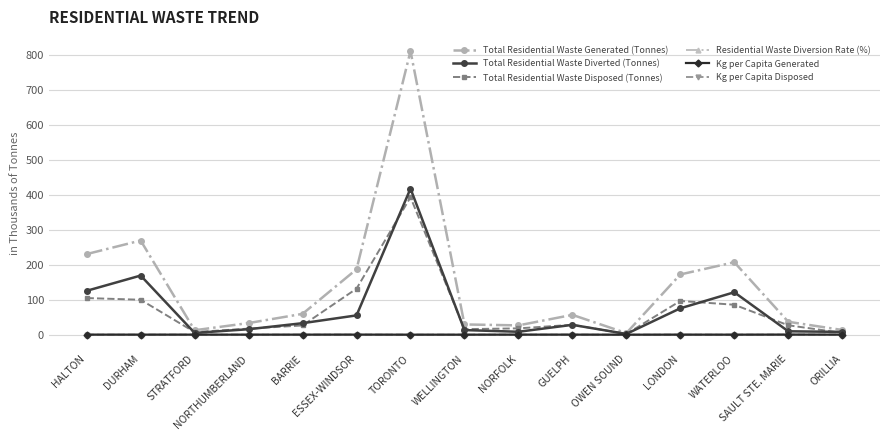

What is the difference between the maximum and minimum values in the Total Residential Waste Disposed (Tonnes) series?

391.1